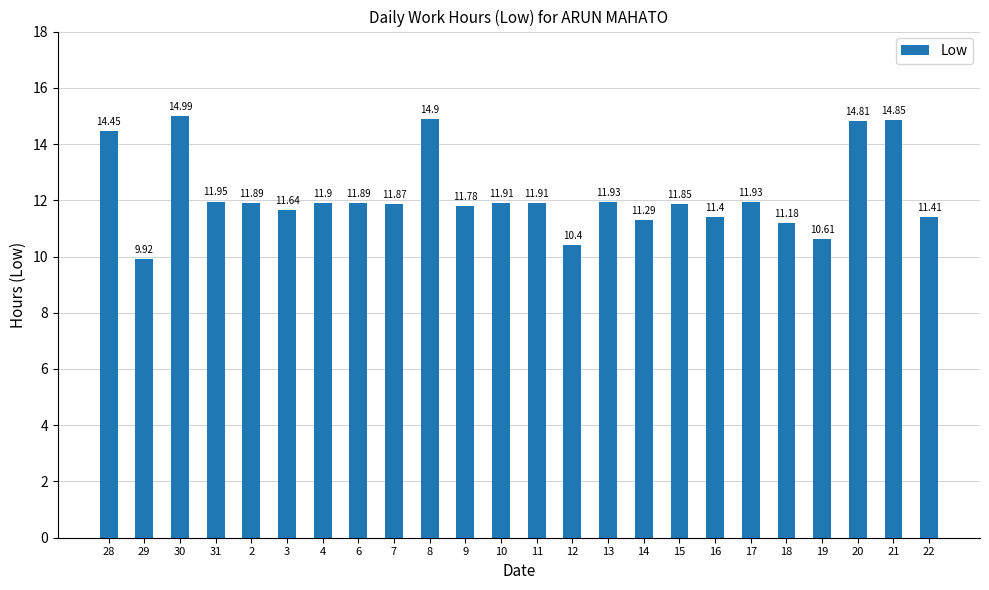

What is the label of the 18th bar from the right?

4